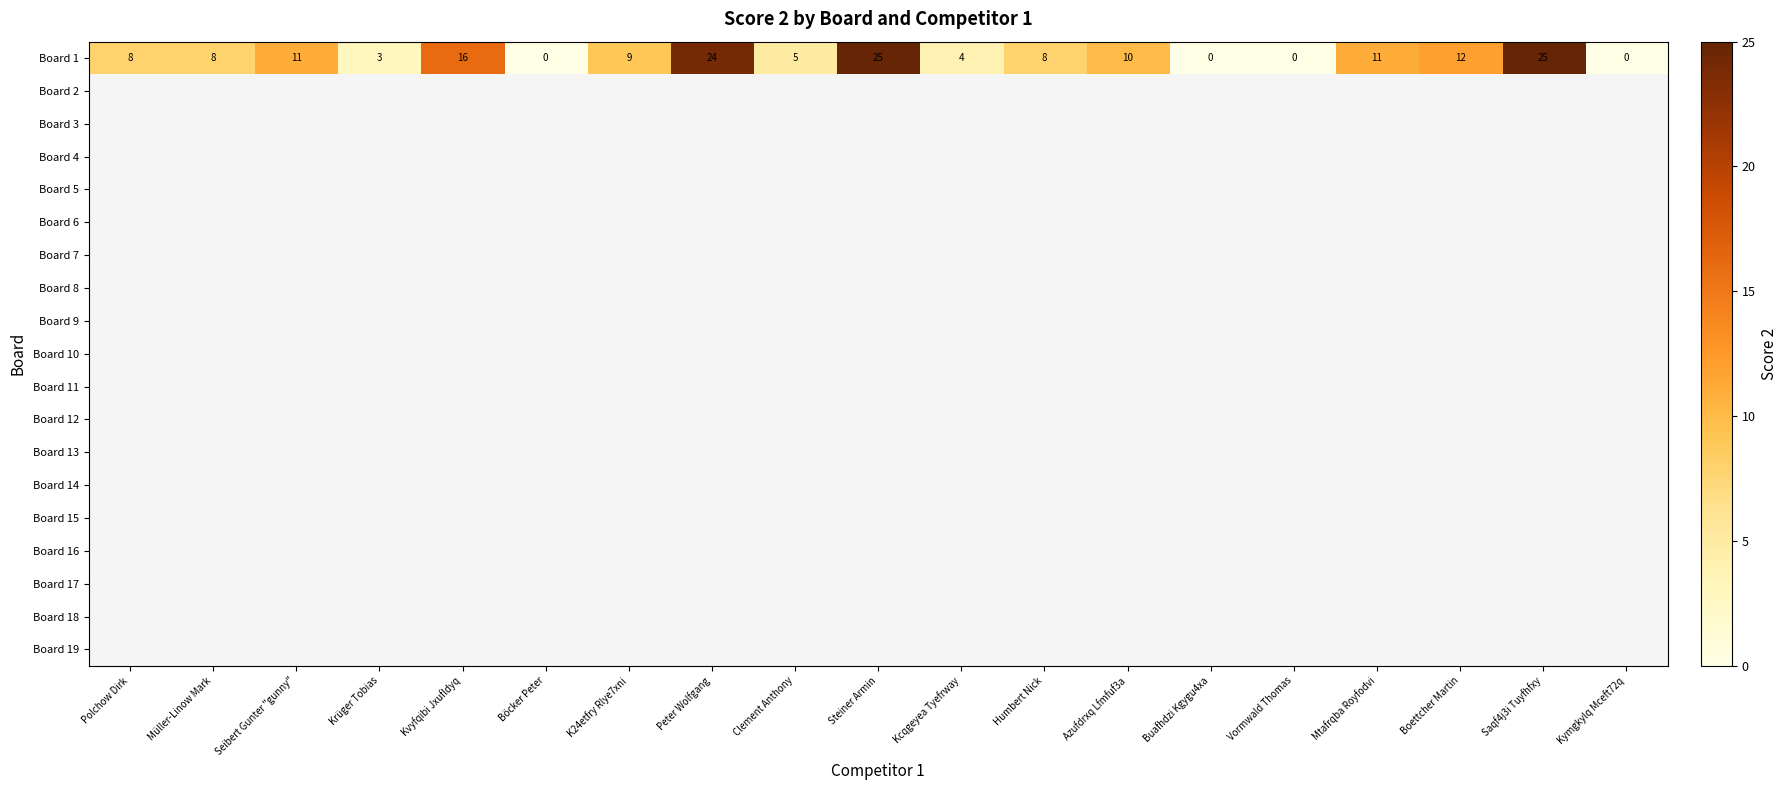

The Board 1 series shows 10 at Azufdrxq Lfmfuf3a. True or false?

True